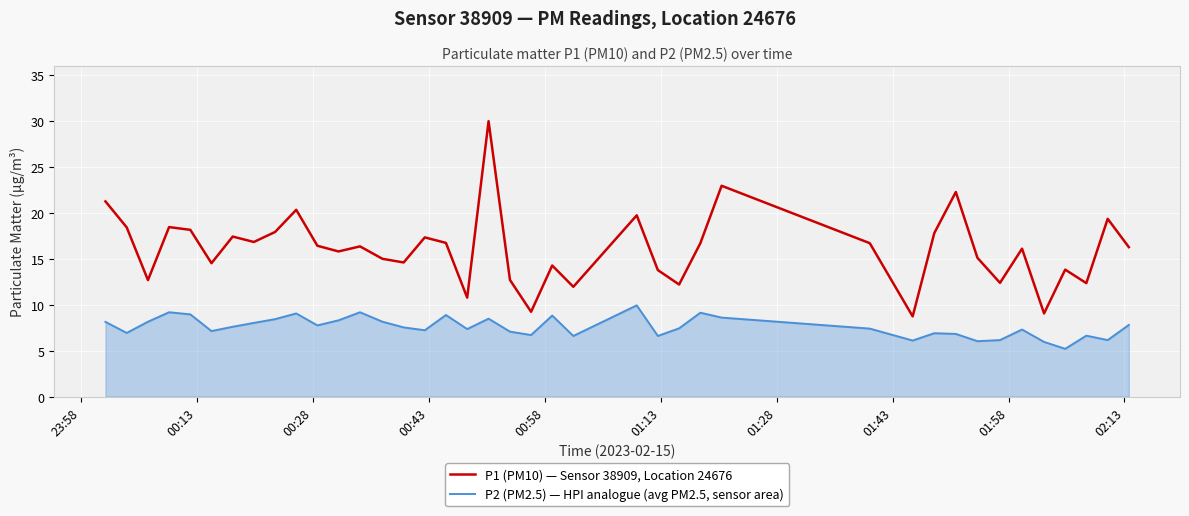

What is the highest value of the P1 (PM10) — Sensor 38909, Location 24676 series?

30.0